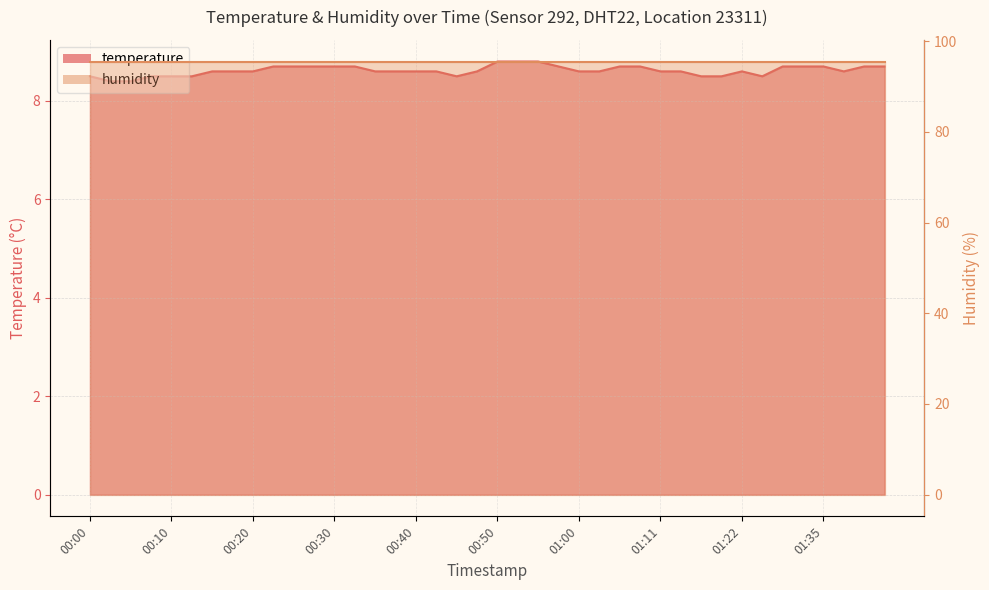

Reading right to left, what are all the values shown in this chart?

01:43=8.7	01:40=8.7	01:38=8.6	01:35=8.7	01:33=8.7	01:30=8.7	01:27=8.5	01:22=8.6	01:19=8.5	01:16=8.5	01:13=8.6	01:11=8.6	01:08=8.7	01:06=8.7	01:03=8.6	01:00=8.6	00:58=8.7	00:55=8.8	00:53=8.8	00:50=8.8	00:48=8.6	00:45=8.5	00:43=8.6	00:40=8.6	00:38=8.6	00:35=8.6	00:33=8.7	00:30=8.7	00:28=8.7	00:25=8.7	00:23=8.7	00:20=8.6	00:18=8.6	00:15=8.6	00:13=8.5	00:10=8.5	00:08=8.5	00:05=8.4	00:03=8.4	00:00=8.5